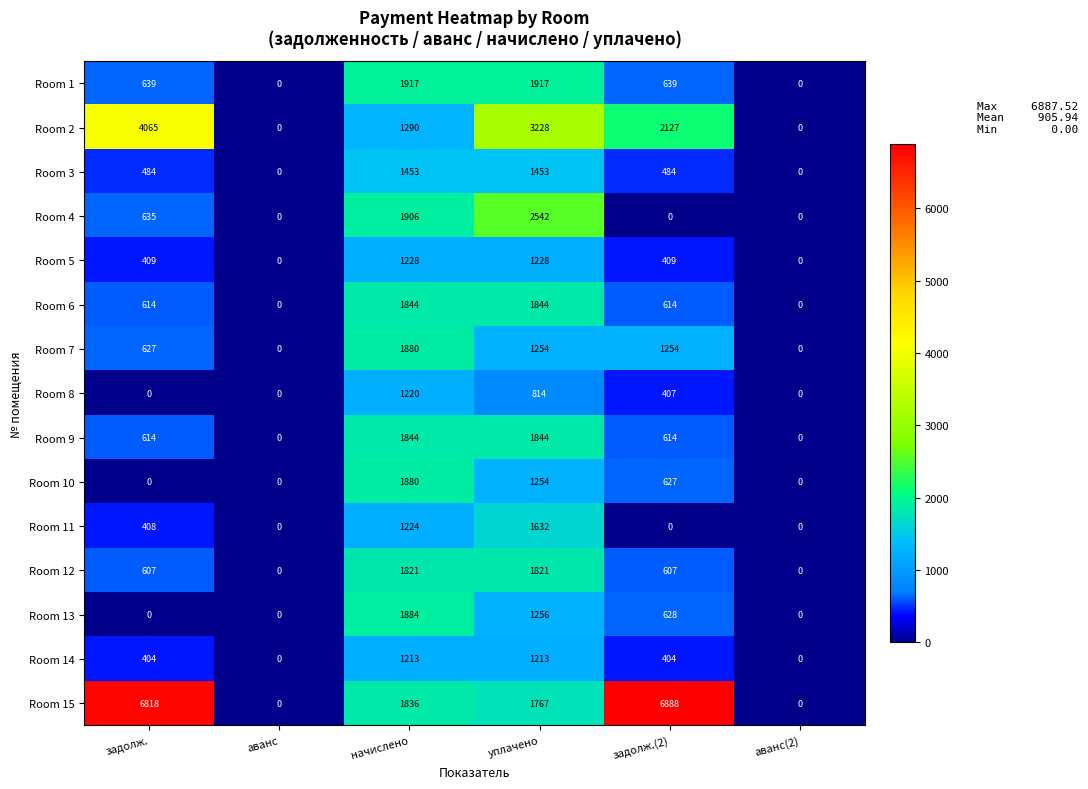

What is the greatest value displayed?

6888